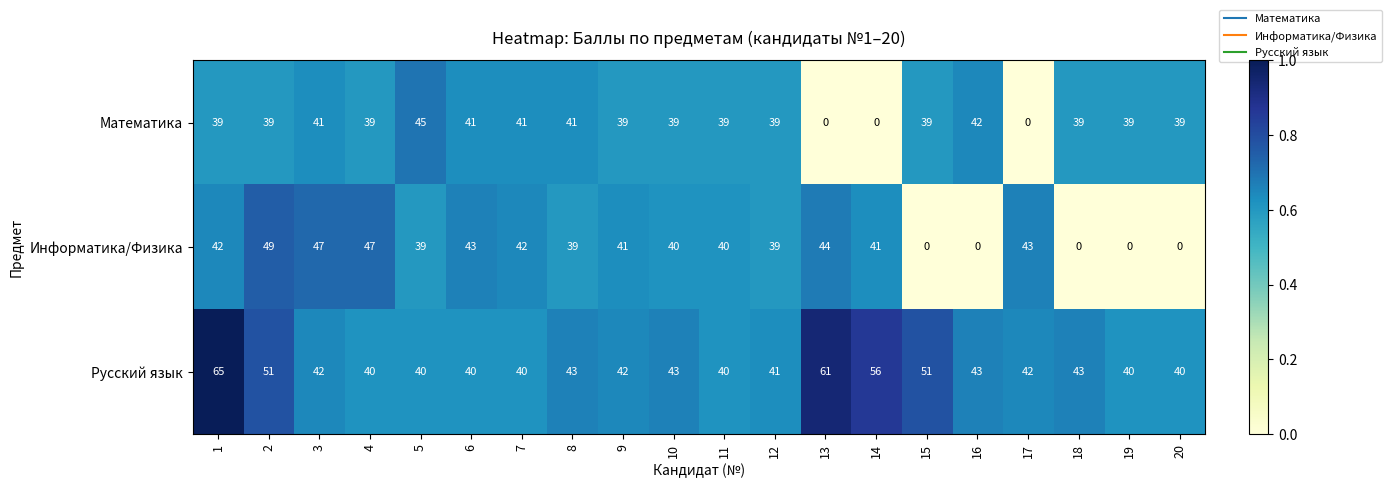

At which category is the sum across all series the highest?

1